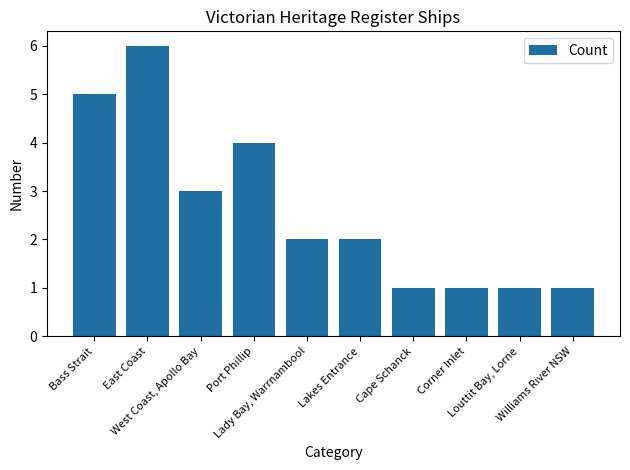

What is the approximate value at Port Phillip?

4